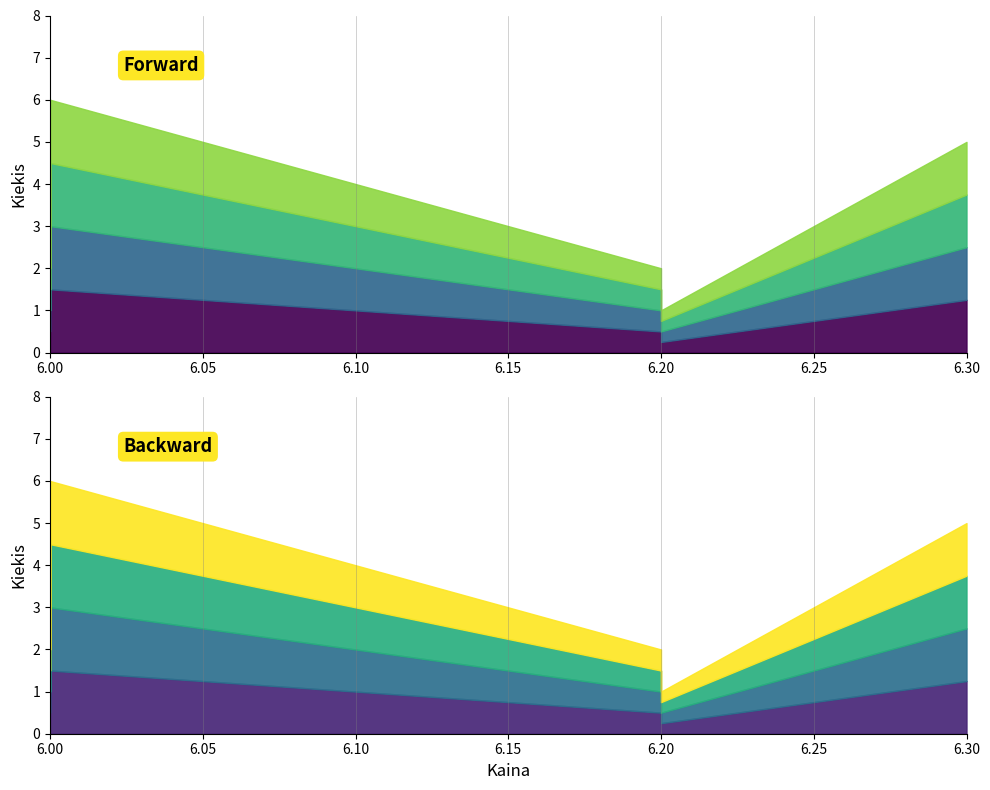

Between 6.2 and 6.0, which is larger?

6.0